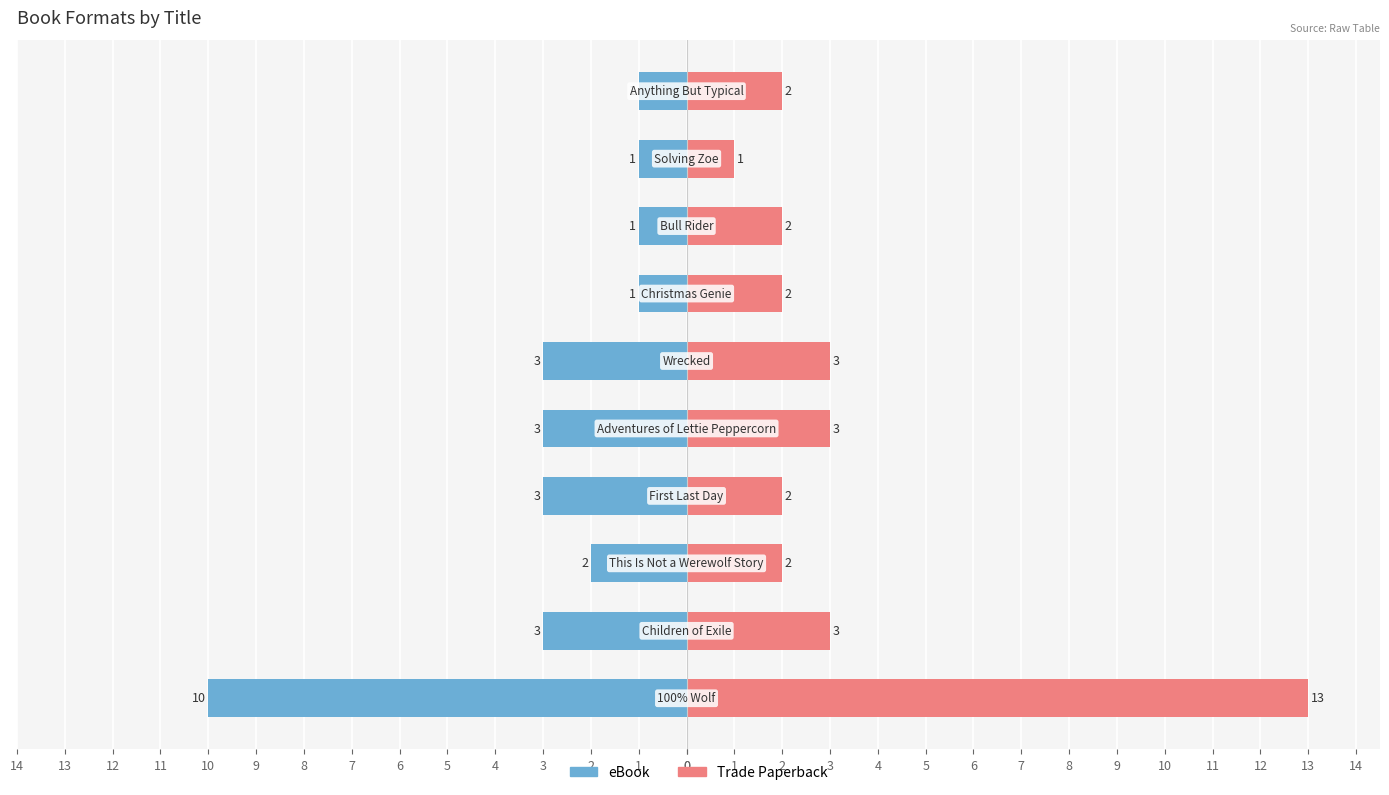

How many distinct data groups are displayed?

2